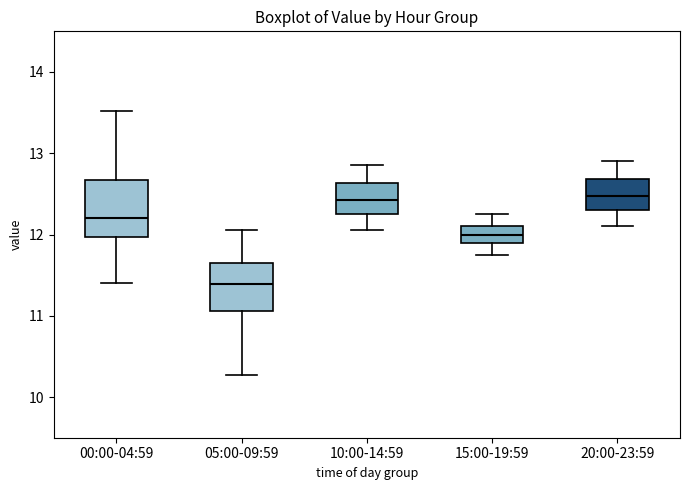

Reading left to right, read every box against the y-axis: the position of its median line, the range the box covers, and the ends of its whiskers. The values are not printed on the chart, so give them approximately, as read against the axis.

00:00-04:59: median 12.2, box 12.0 to 12.7, whiskers 11.4 to 13.5
05:00-09:59: median 11.4, box 11.1 to 11.7, whiskers 10.3 to 12.1
10:00-14:59: median 12.4, box 12.3 to 12.6, whiskers 12.1 to 12.9
15:00-19:59: median 12.0, box 11.9 to 12.1, whiskers 11.8 to 12.3
20:00-23:59: median 12.5, box 12.3 to 12.7, whiskers 12.1 to 12.9